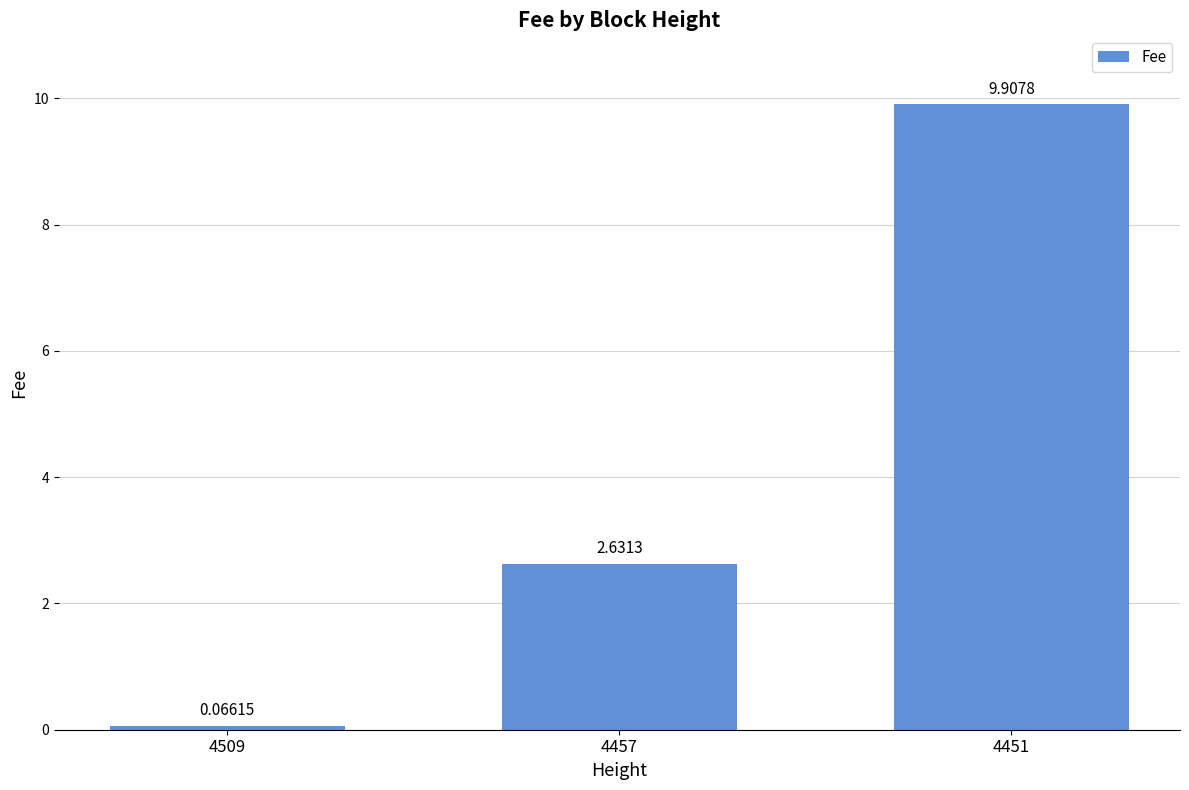

Approximately how many times larger is the value at 4457 compared to 4451?

0.3